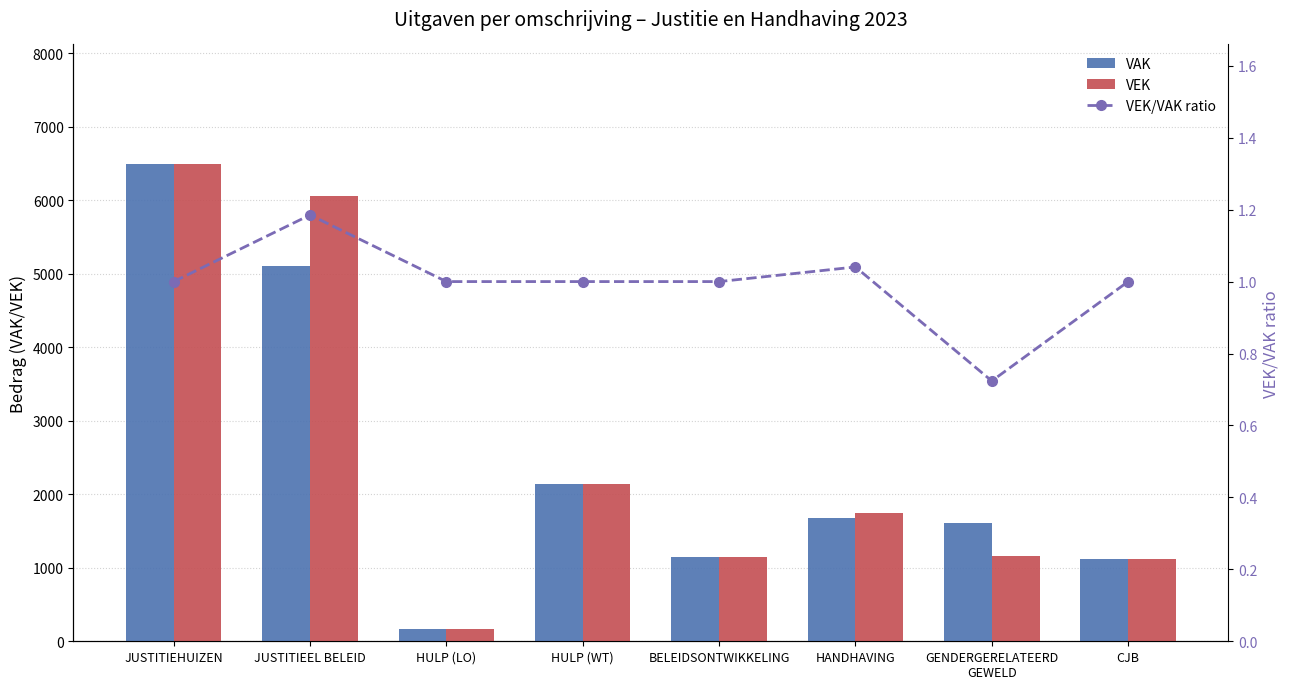

What is the value of the VAK bar at the 1st from the left?

6496.0